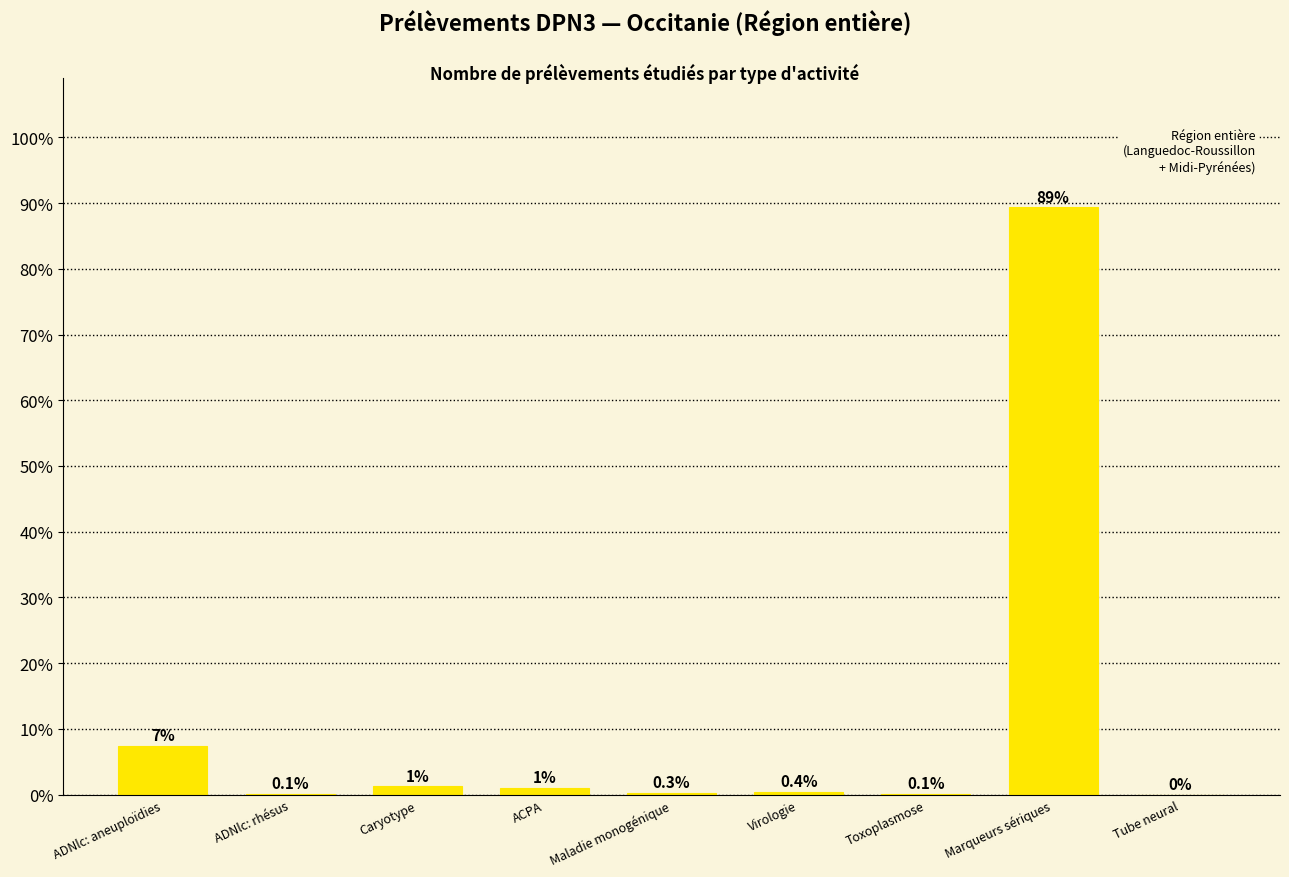

What is the ratio of the value at Maladie monogénique to the value at ACPA?

0.3